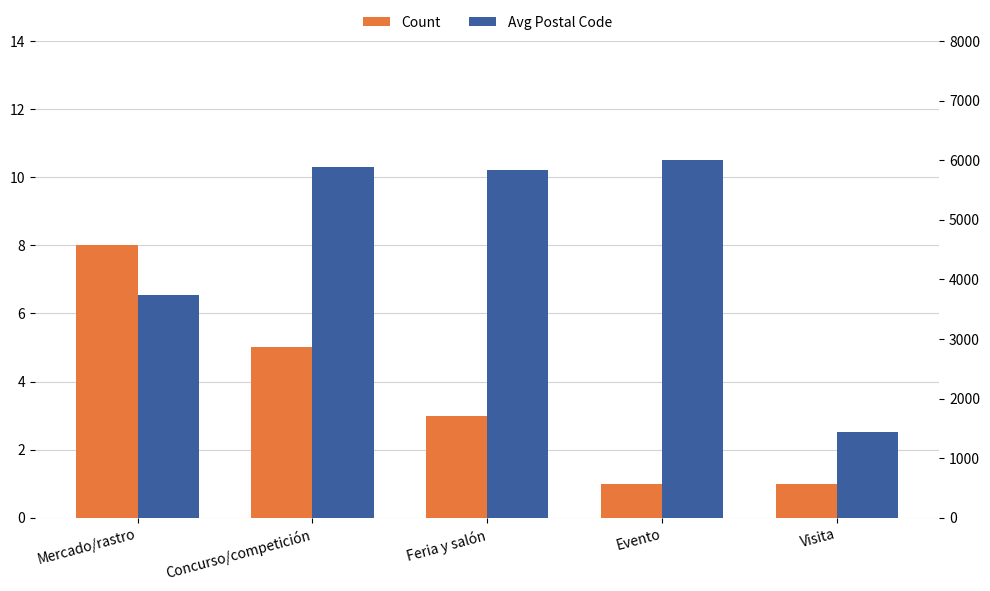

The value of Count at Visita is 1. True or false?

True